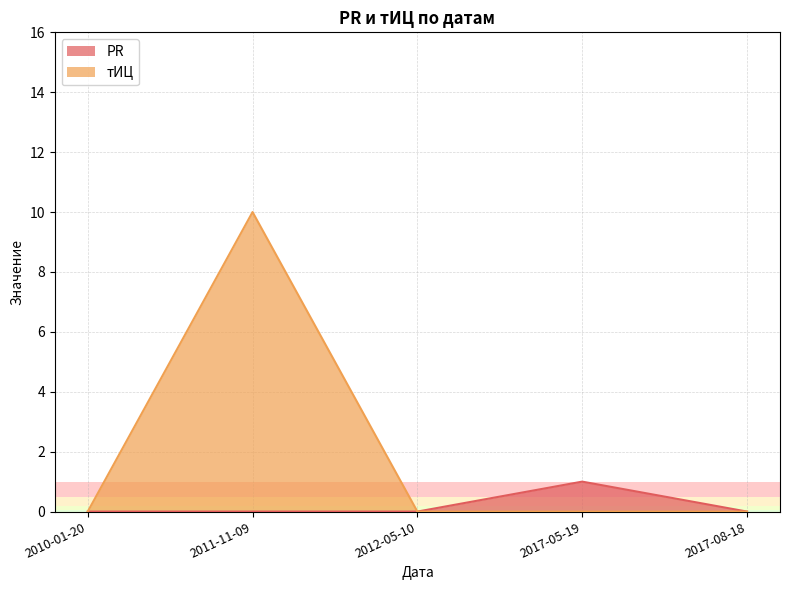

True or false: тИЦ has a value of 0 at 2017-08-18.

True